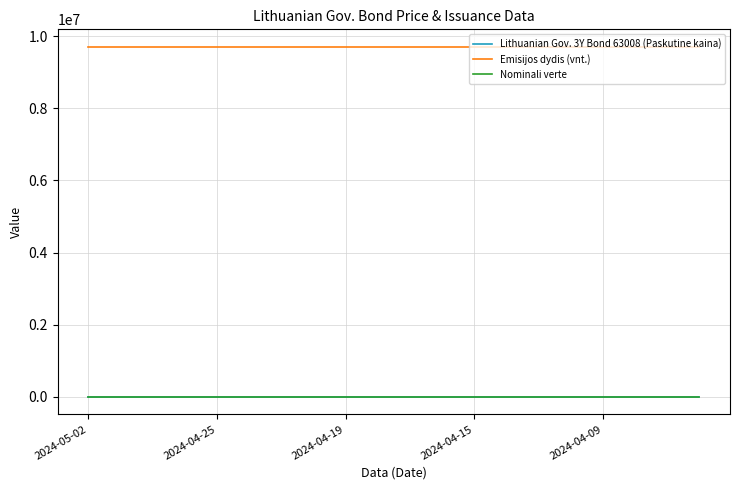

True or false: Nominali verte and Emisijos dydis (vnt.) cross at least once.

False